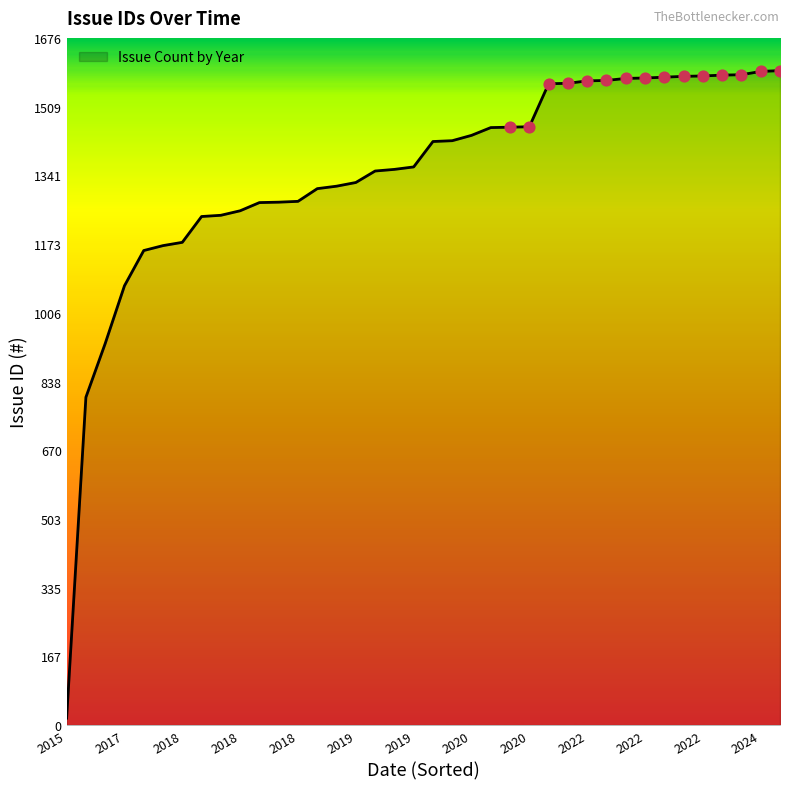

What is the greatest value displayed?

1597